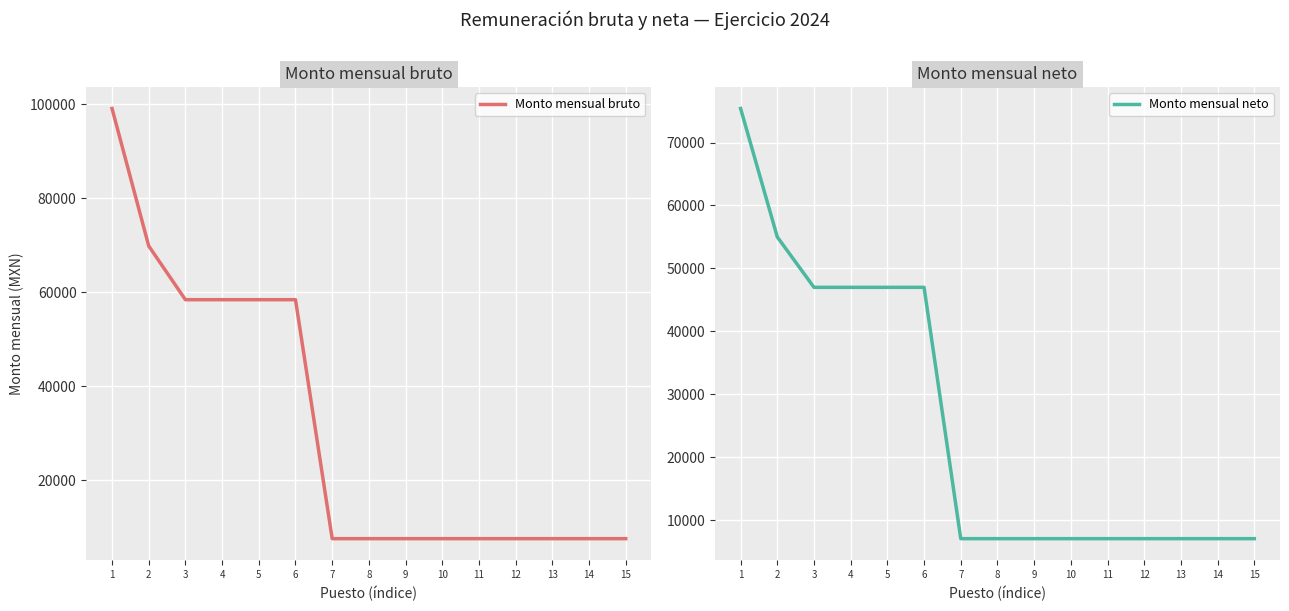

What is the maximum value for Monto mensual bruto?

99069.5